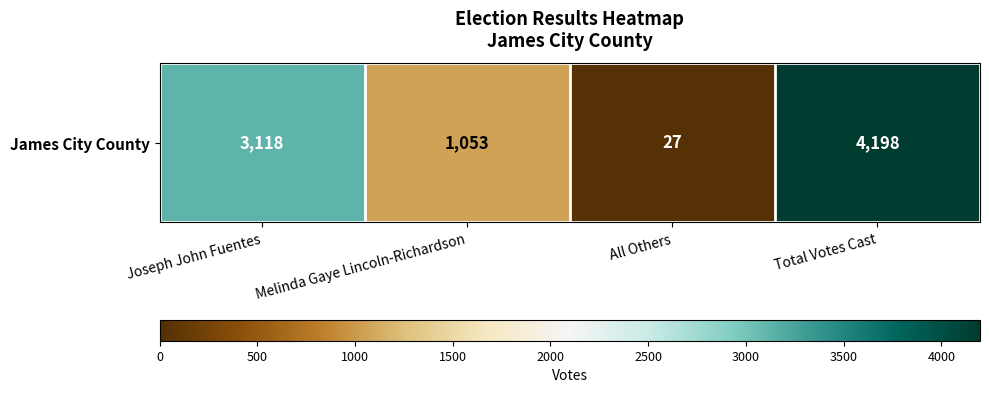

Approximately how many times larger is the value at Total Votes Cast compared to Melinda Gaye Lincoln-Richardson?

4.0